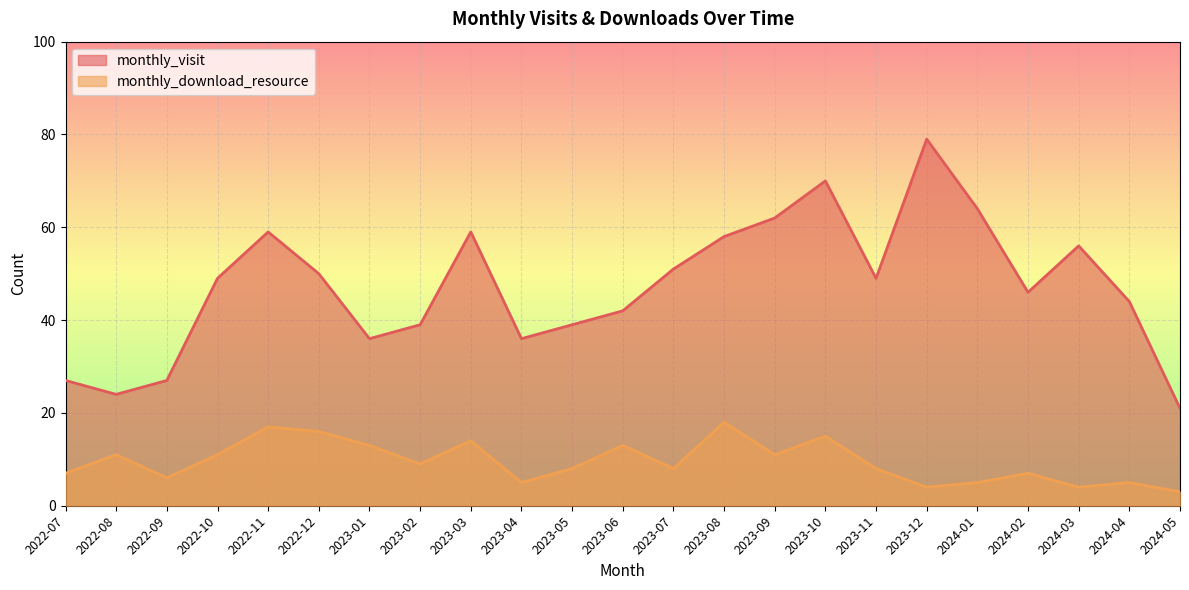

True or false: monthly_visit and monthly_download_resource intersect in this chart.

False